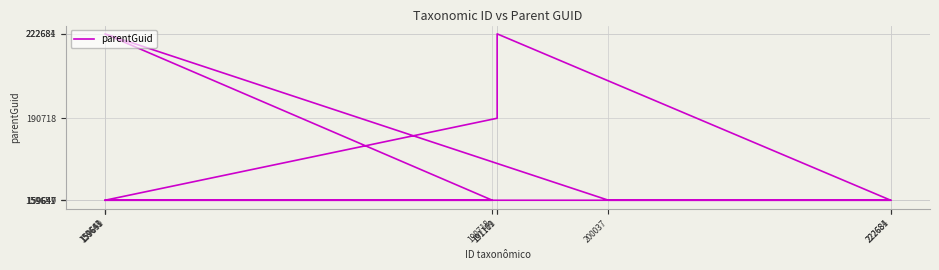

List the labels in order of value, smallest first.

222684, 190718, 222681, 159651, 200037, 159649, 191111, 159643, 191109